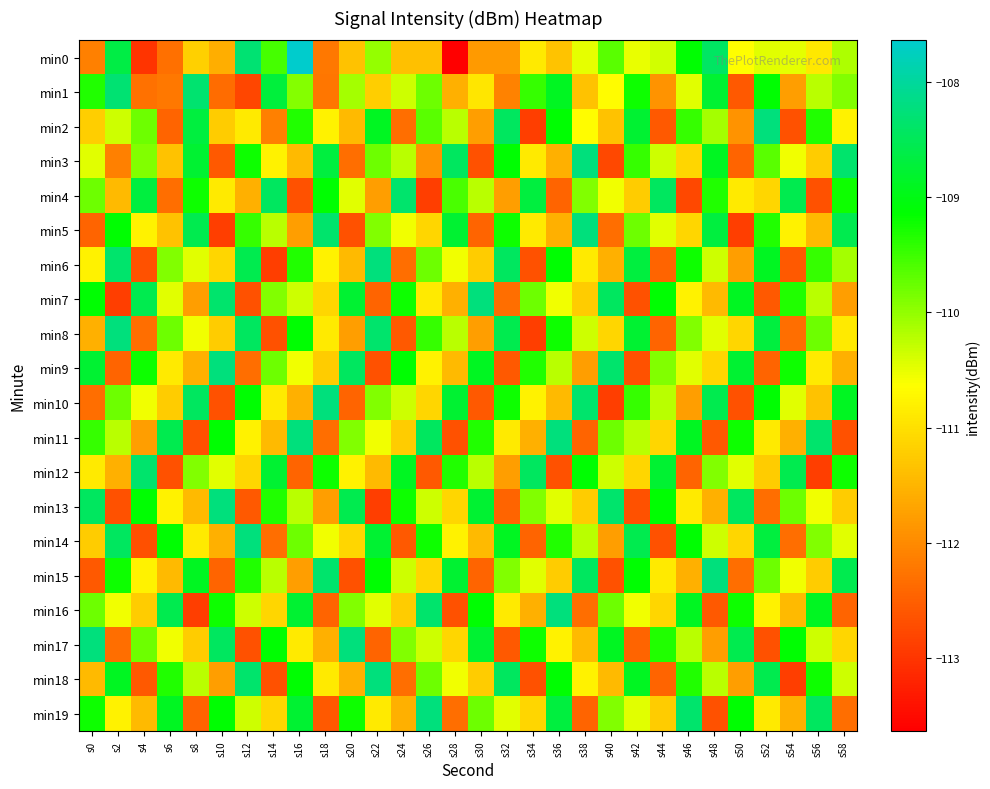

List the series in order of their peak value, highest first.

min0, min2, min3, min5, min6, min7, min8, min9, min10, min11, min14, min15, min16, min17, min18, min19, min13, min1, min4, min12